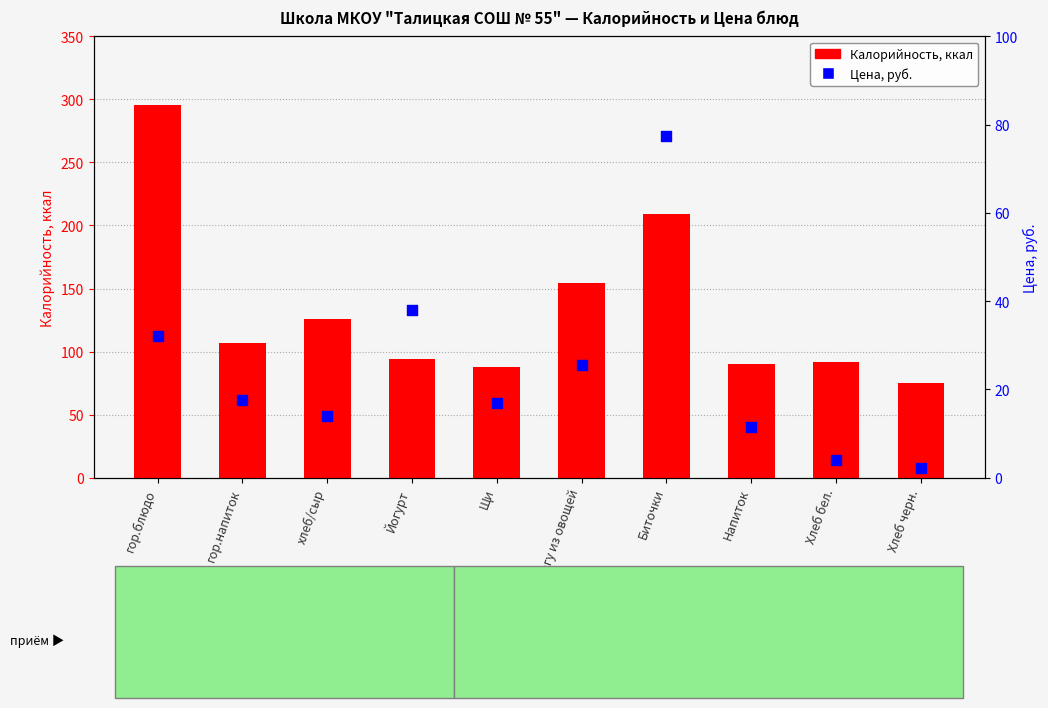

Which series has the largest total across all categories?

Калорийность